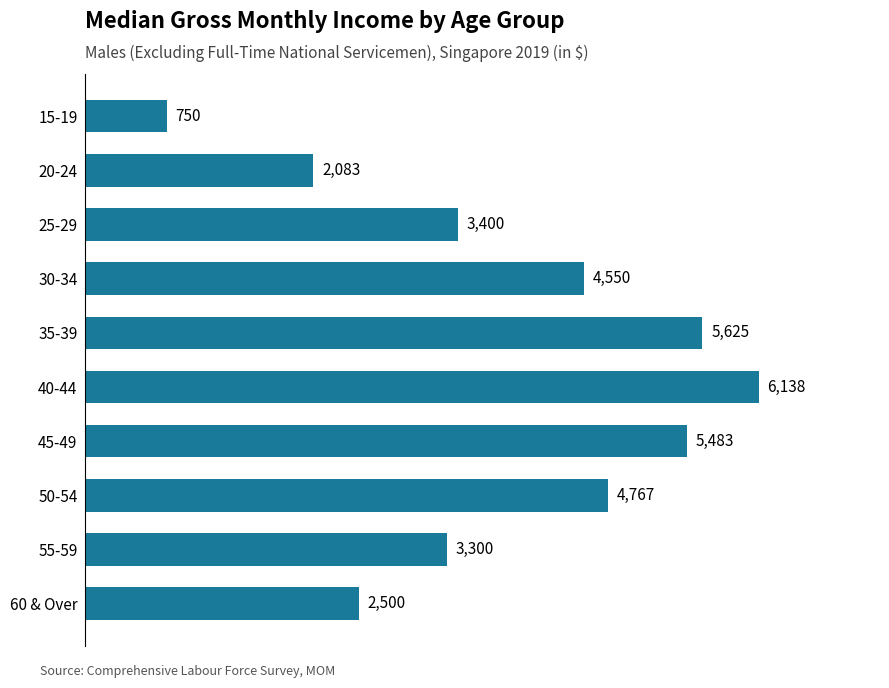

What is the smallest value displayed?

750